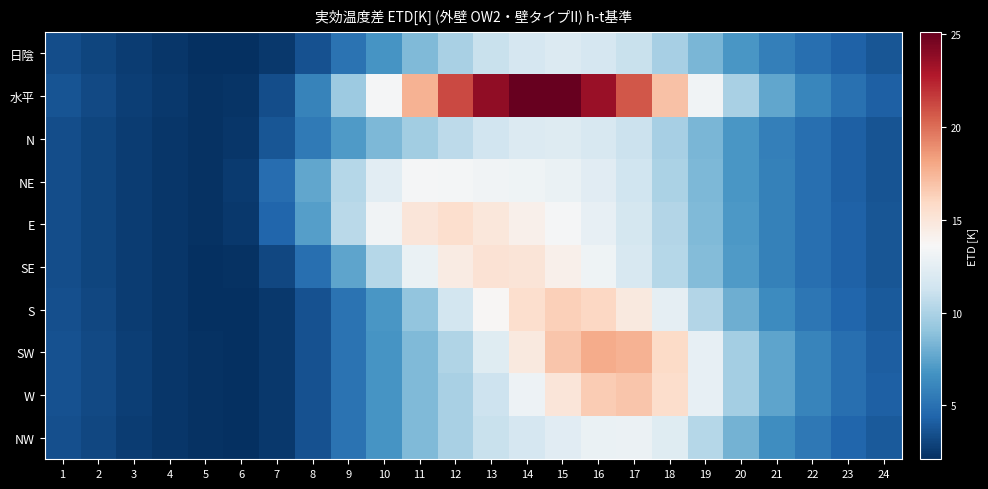

Rank the series by their maximum value, from highest to lowest.

水平, SW, W, S, E, SE, NE, NW, N, 日陰